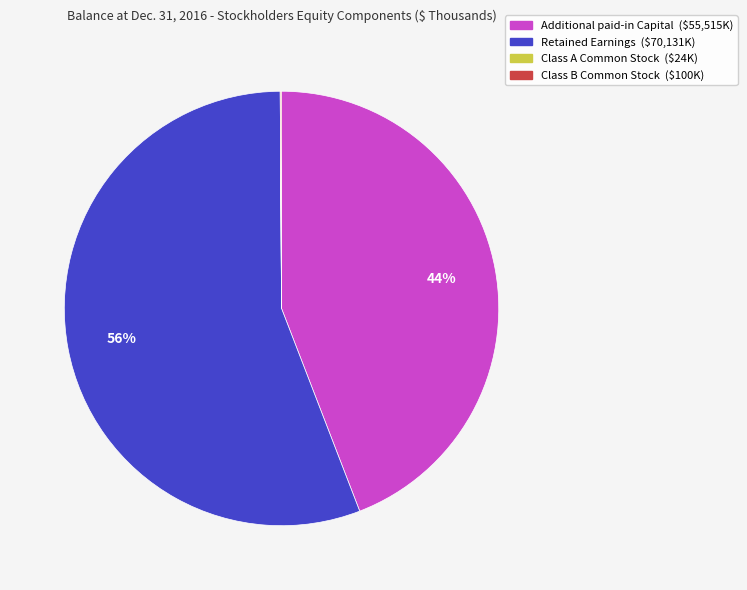

Do Retained Earnings and Additional paid-in Capital together represent more than half of the pie?

Yes